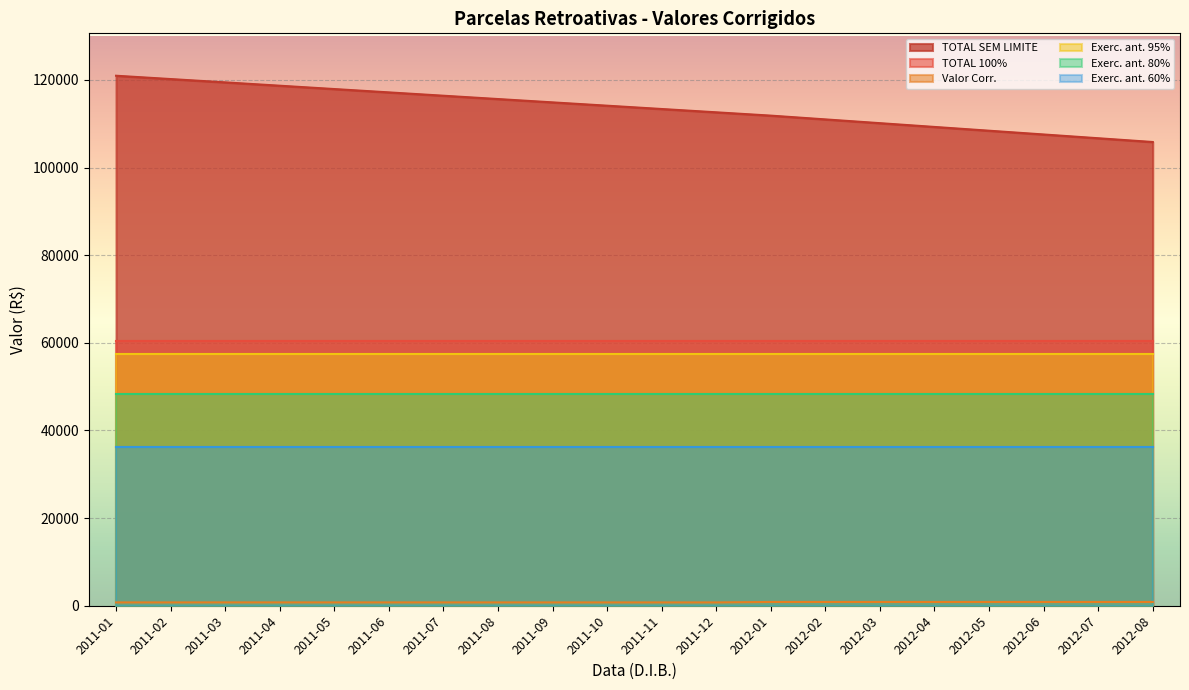

Which series has the largest total across all categories?

TOTAL SEM LIMITE